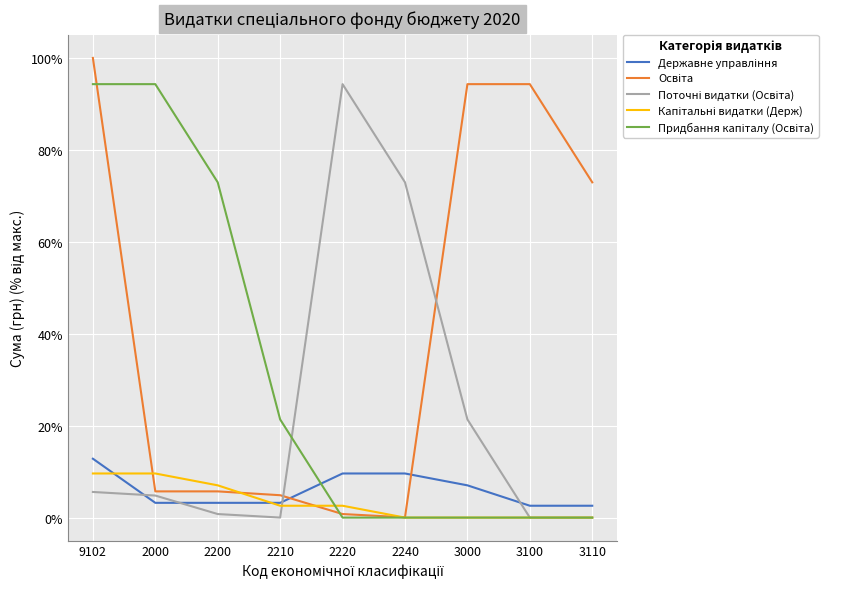

Which label corresponds to the largest value in the chart?

9102